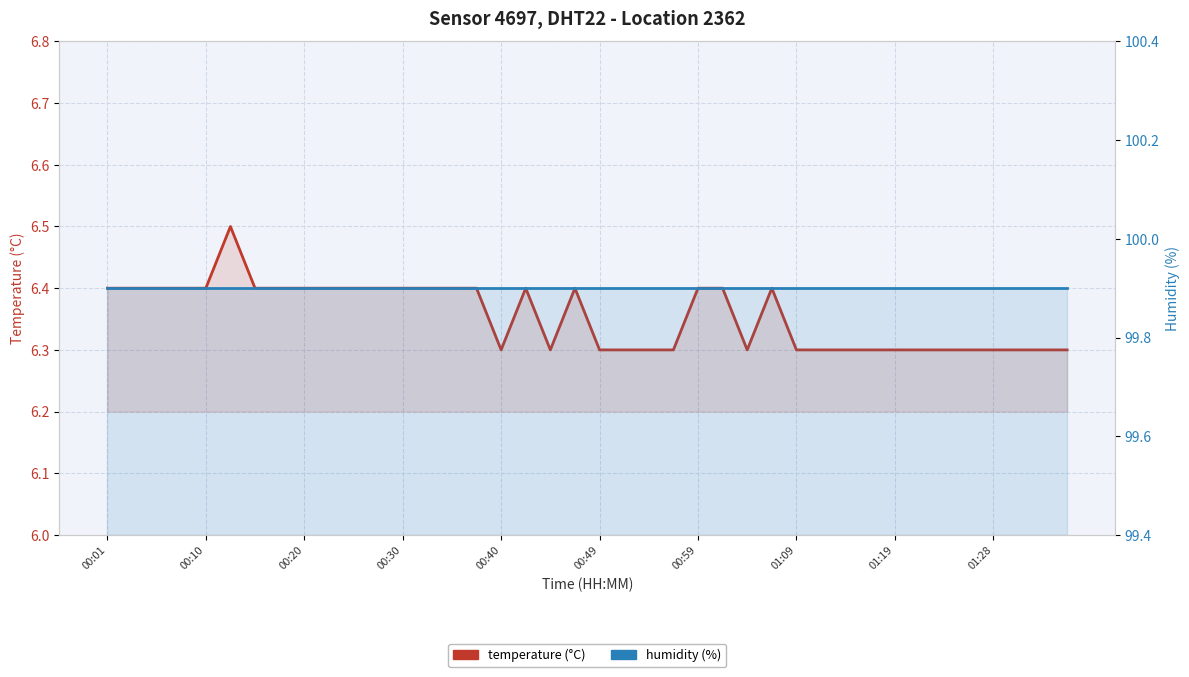

How many lines are shown in the chart?

2